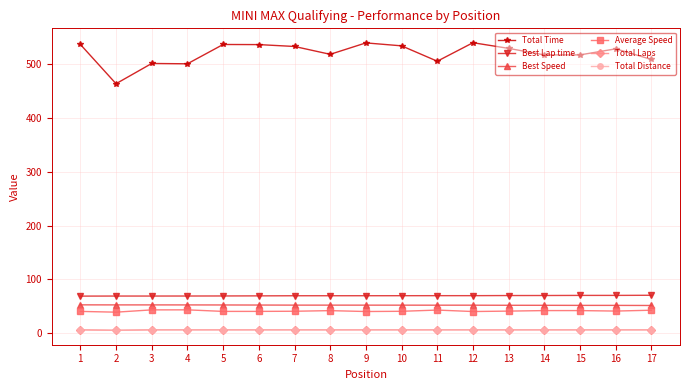

How many lines are shown in the chart?

6